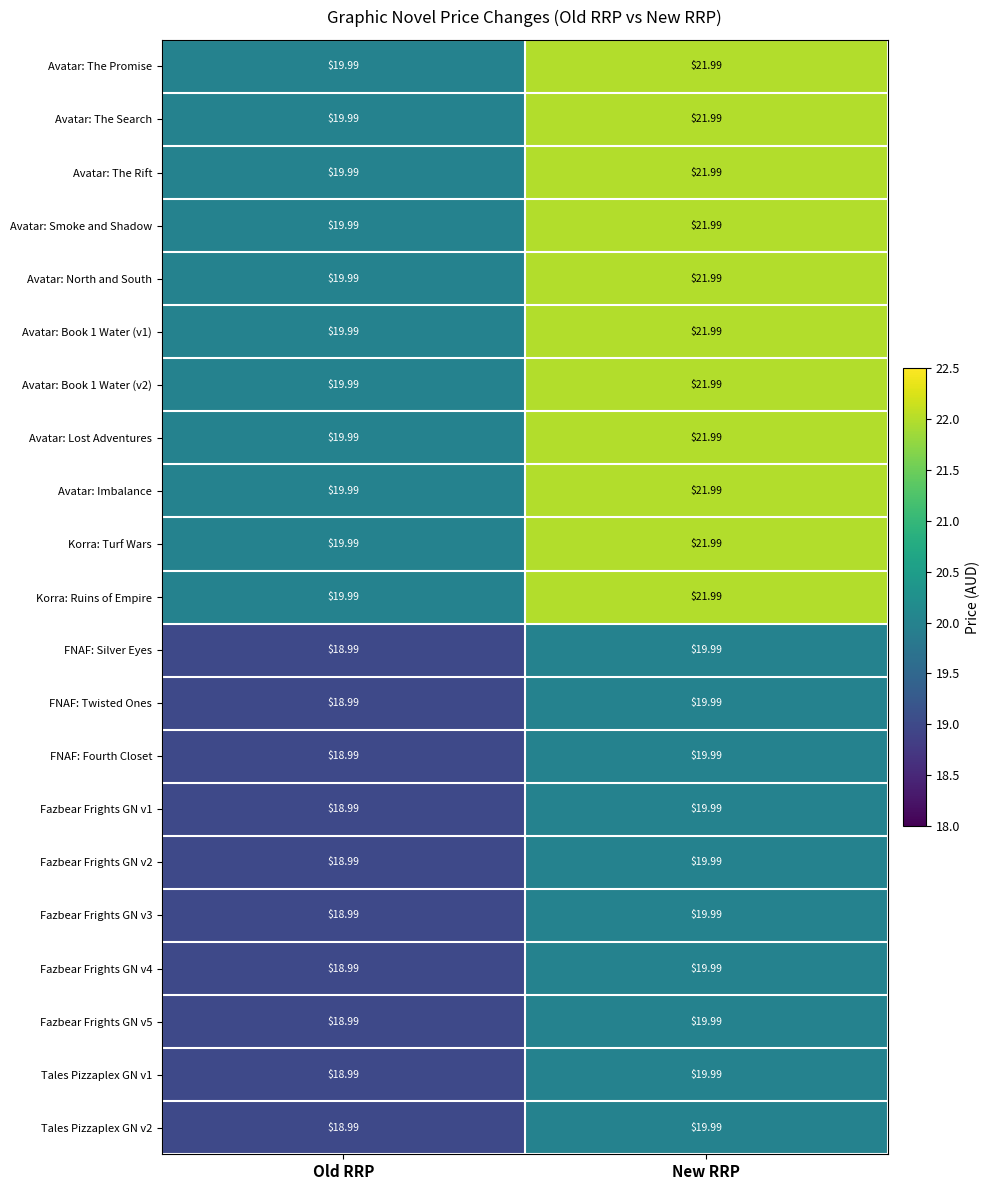

What is the smallest value displayed?

19.0